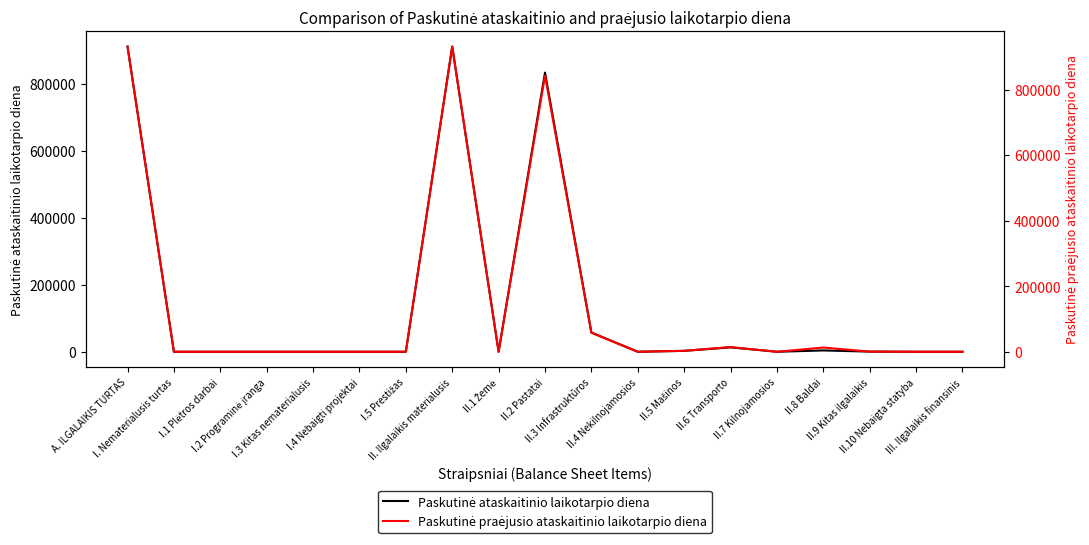

List the series in order of their peak value, highest first.

Paskutinė praėjusio ataskaitinio laikotarpio diena, Paskutinė ataskaitinio laikotarpio diena